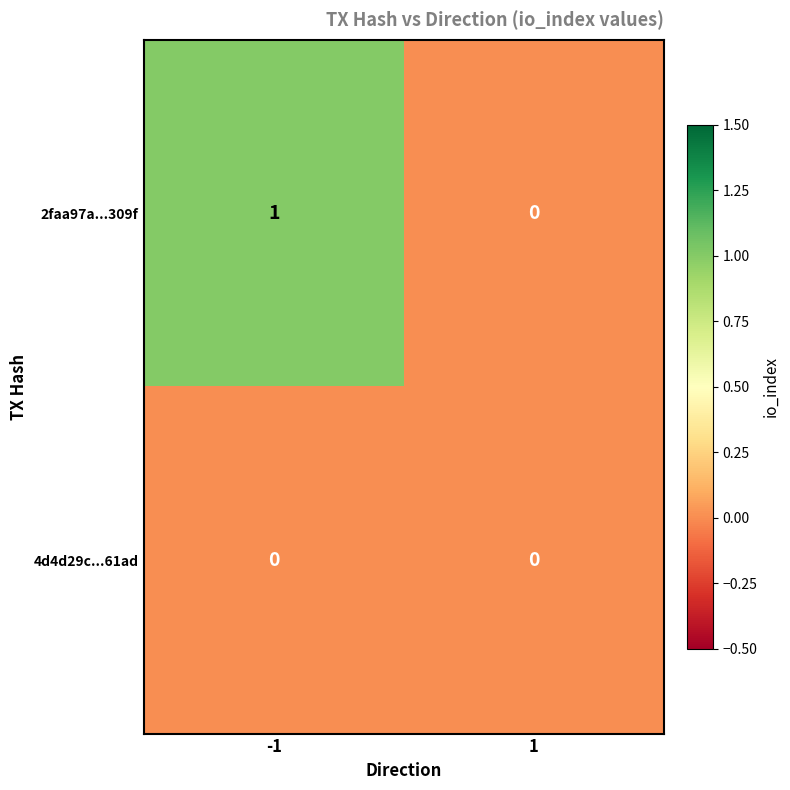

Which series has the widest spread of values?

2faa97a...309f